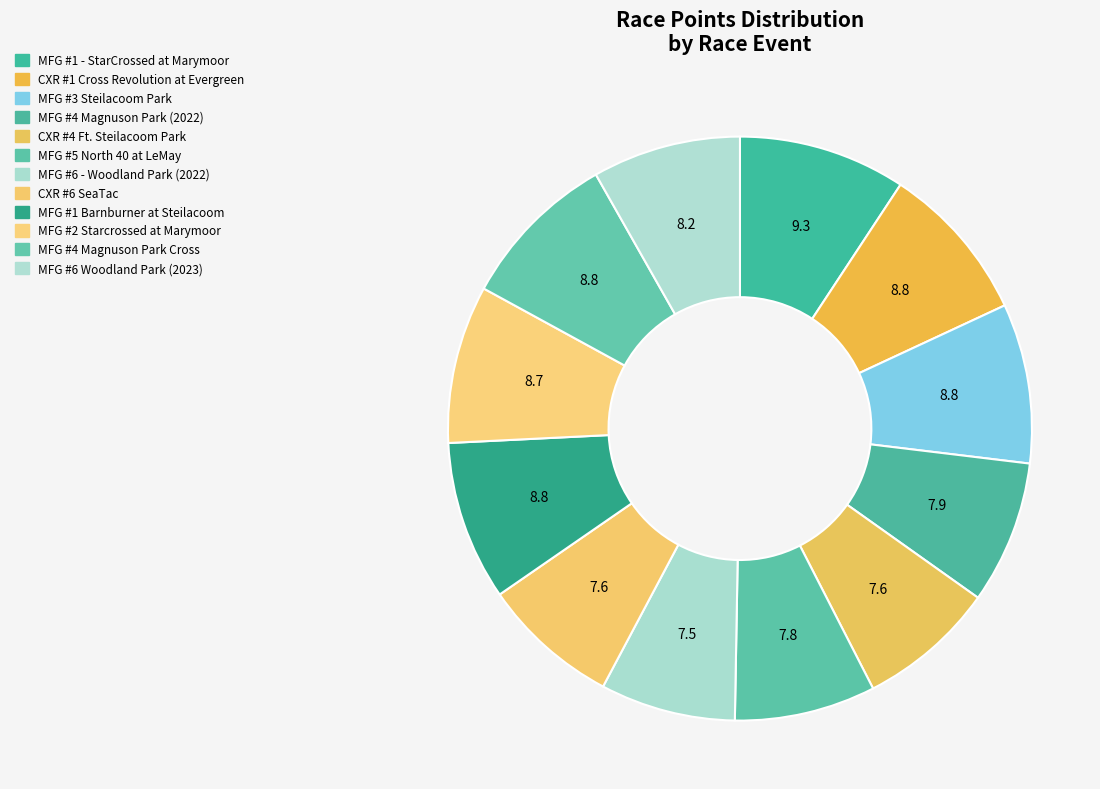

Is it true that MFG #6 - Woodland Park (2022) is 20% of the pie?

False